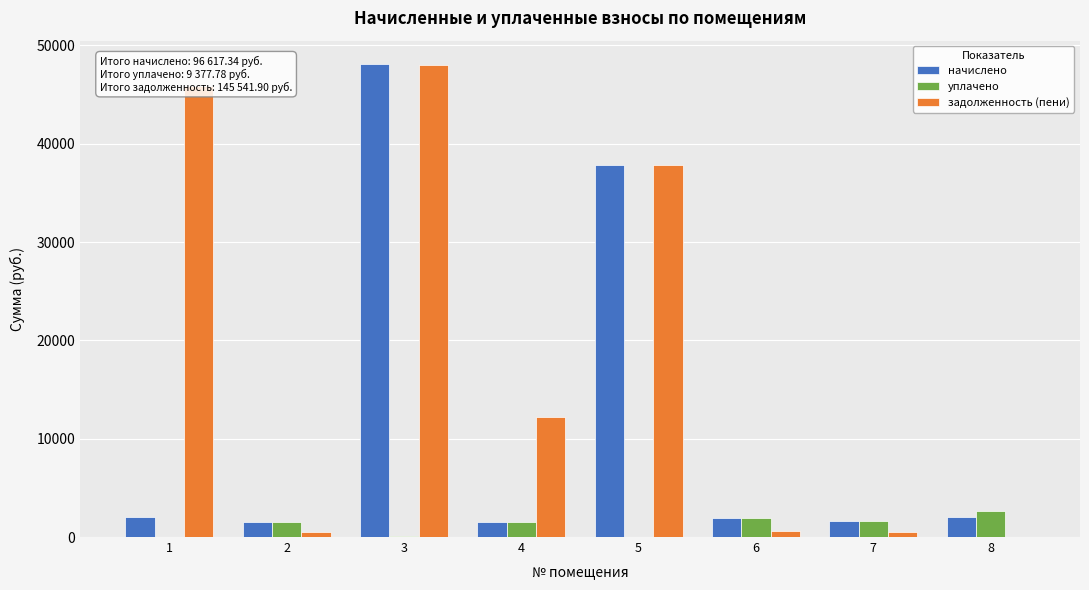

What is the spread (max minus min) of values at 2?

1033.8